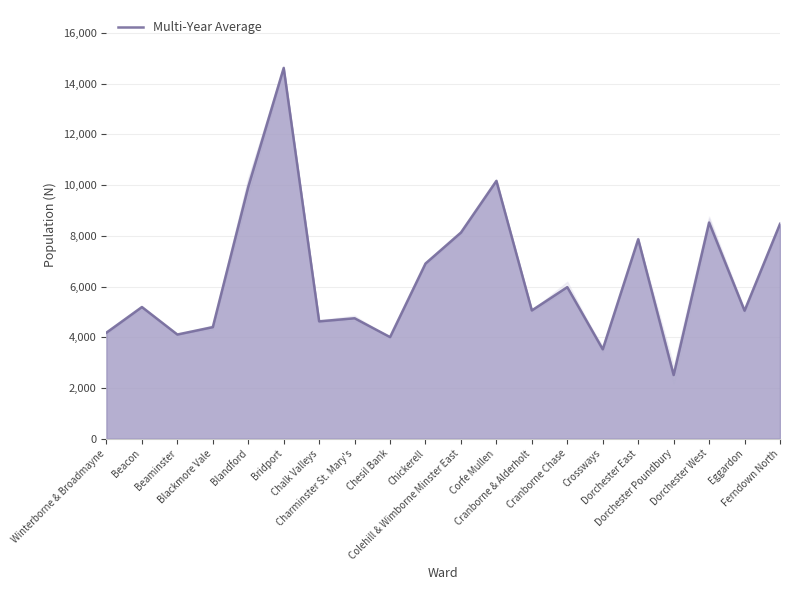

Where is the data nearest to the value 8564?

Dorchester West